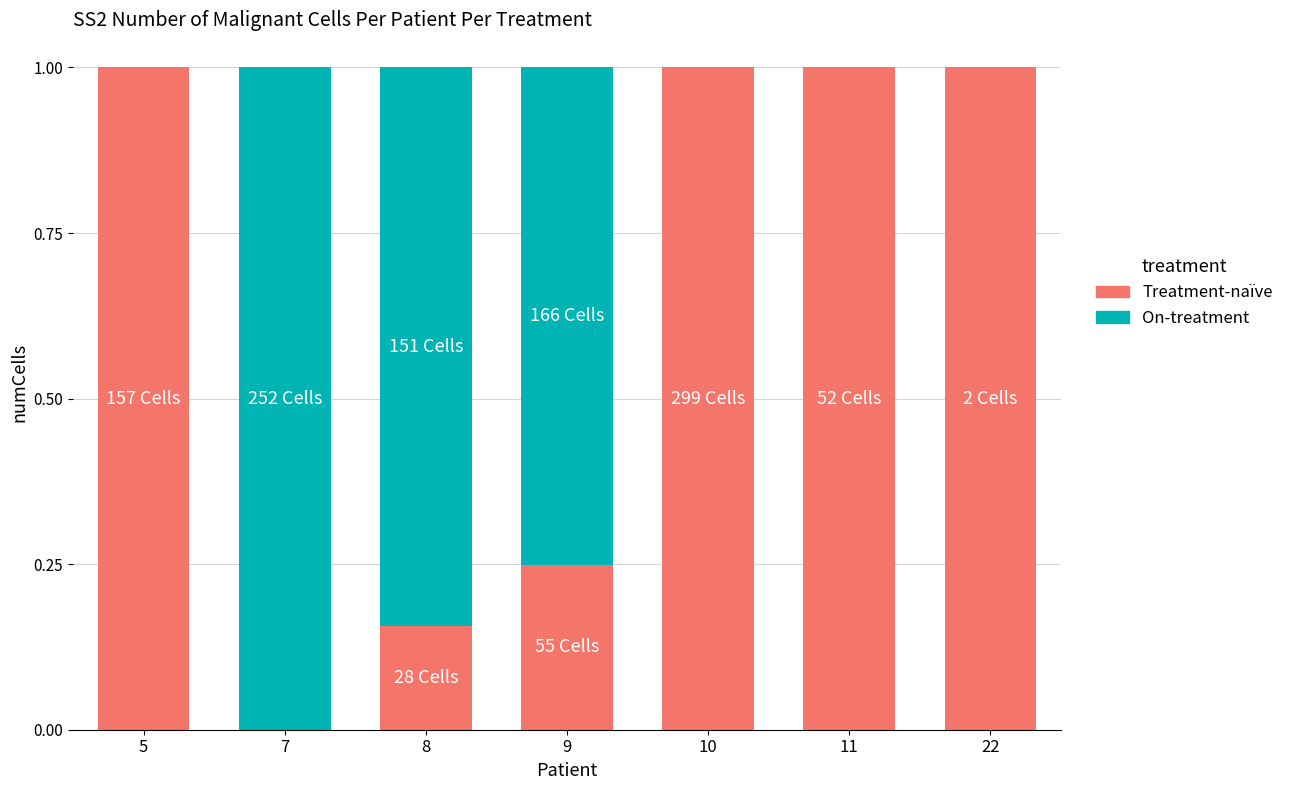

Are the bars grouped side by side (vs. stacked)?

No